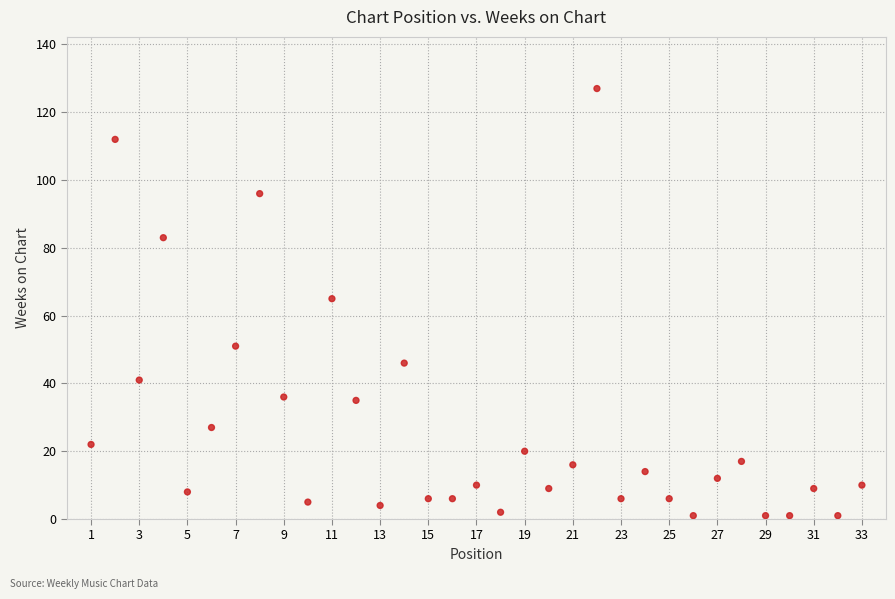

What is the range of X values (max minus min)?

32